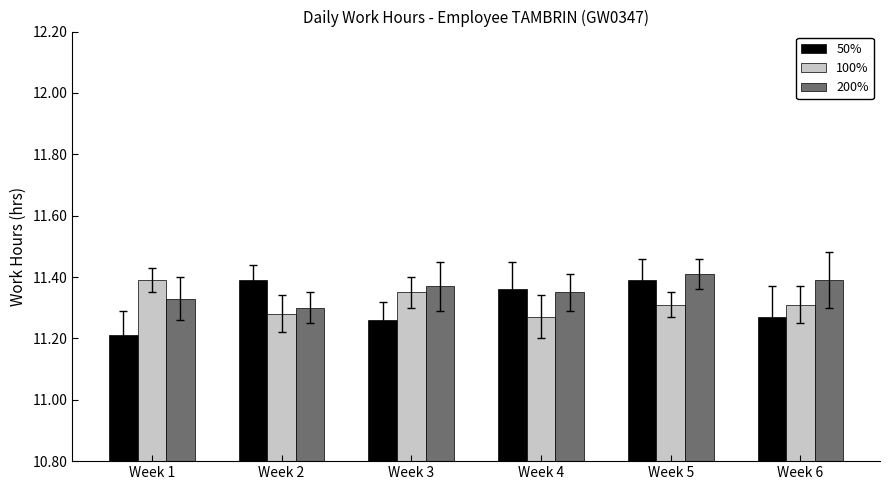

Which category has the lowest value in the 50% series?

Week 1